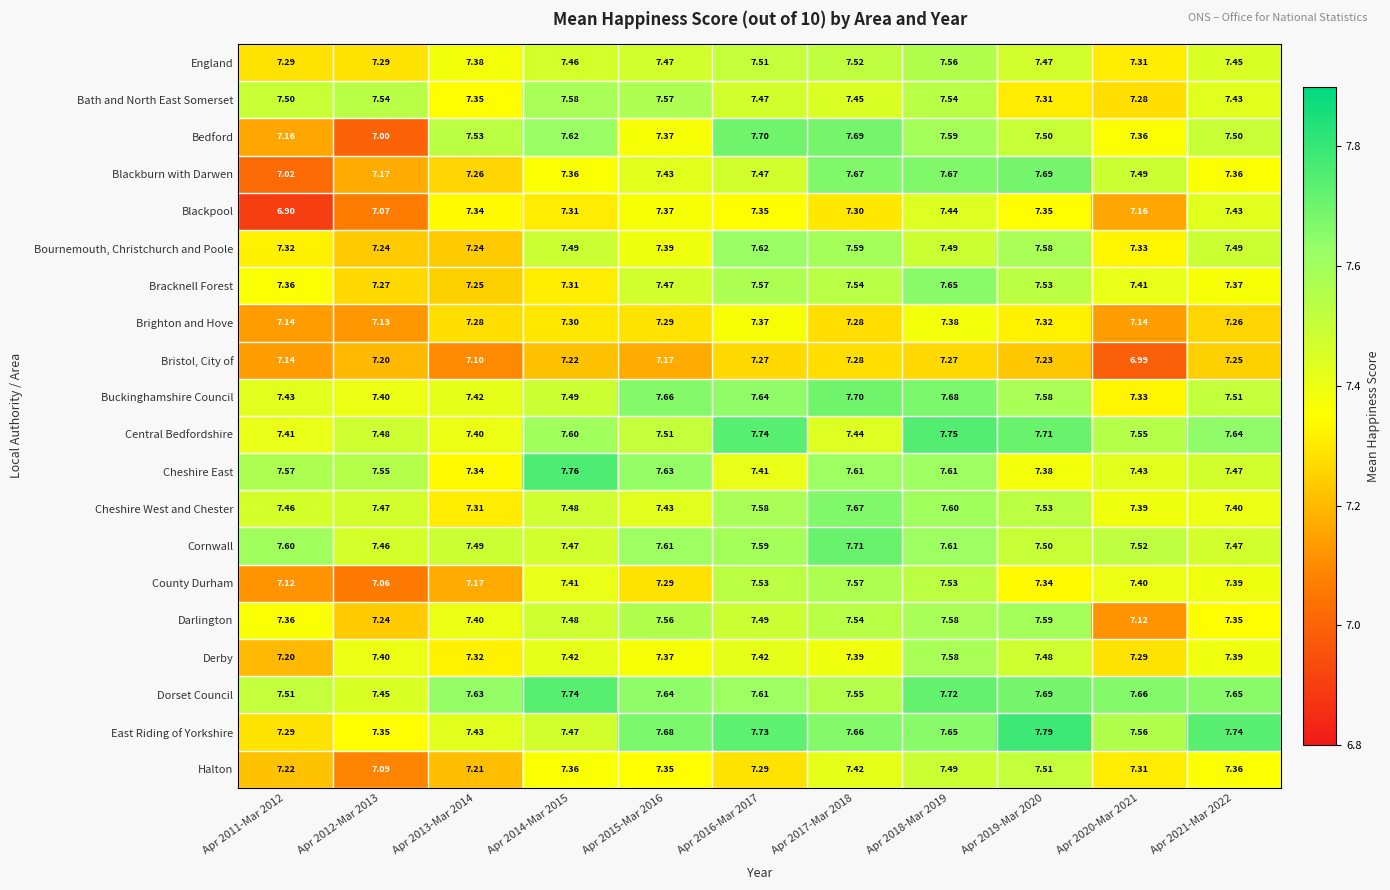

Is the value of Darlington at Apr 2014-Mar 2015 greater than the value of England at Apr 2019-Mar 2020?

Yes